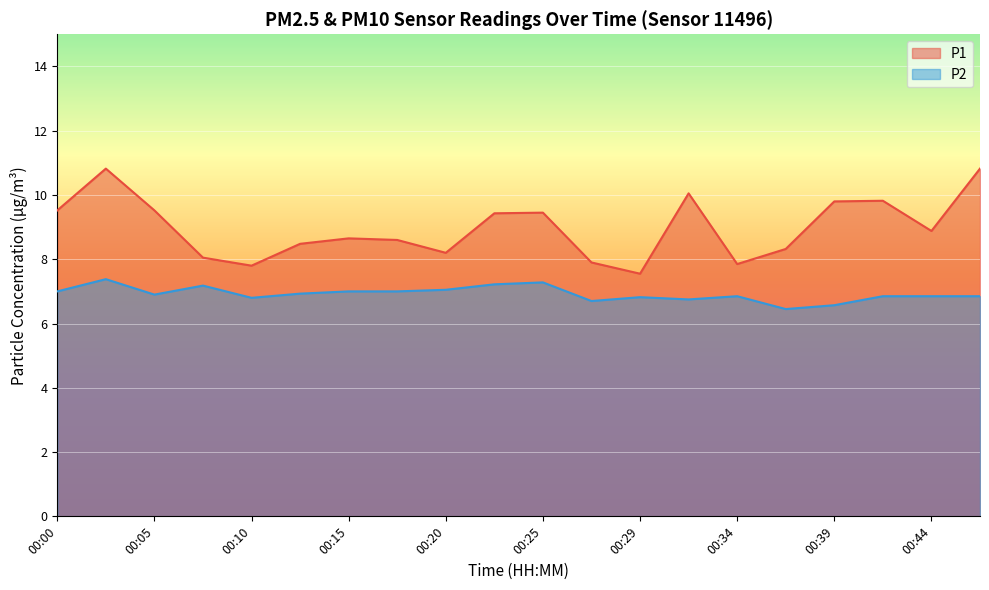

Reading left to right, transcribe all the data shown in this chart.

P1: 00:00=9.5	00:03=10.8	00:05=9.5	00:07=8.1	00:10=7.8	00:12=8.5	00:15=8.7	00:17=8.6	00:20=8.2	00:22=9.4	00:25=9.4	00:27=7.9	00:29=7.5	00:32=10.1	00:34=7.8	00:37=8.3	00:39=9.8	00:42=9.8	00:44=8.9	00:46=10.8
P2: 00:00=7.0	00:03=7.4	00:05=6.9	00:07=7.2	00:10=6.8	00:12=6.9	00:15=7.0	00:17=7.0	00:20=7.0	00:22=7.2	00:25=7.3	00:27=6.7	00:29=6.8	00:32=6.8	00:34=6.8	00:37=6.5	00:39=6.6	00:42=6.8	00:44=6.8	00:46=6.8